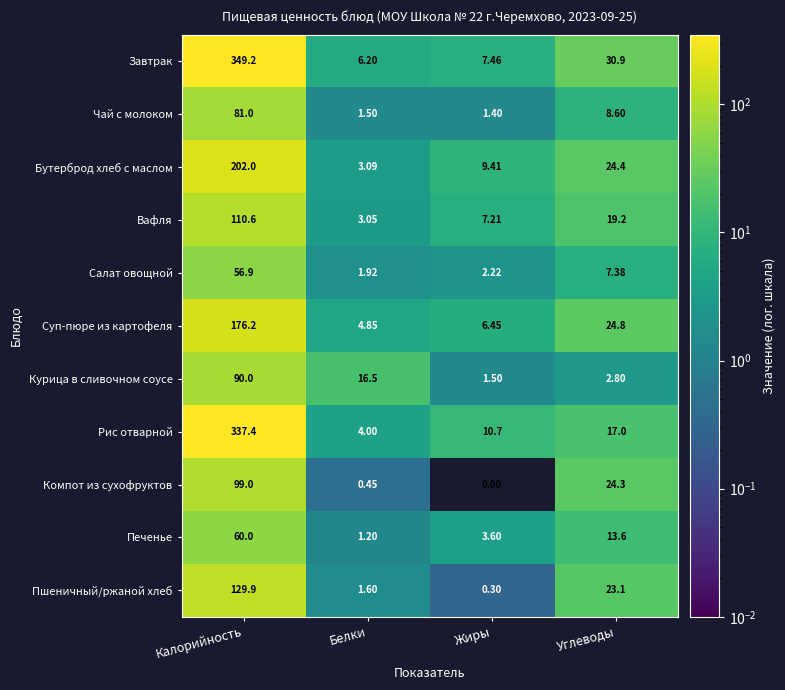

Which series has the widest spread of values?

Завтрак